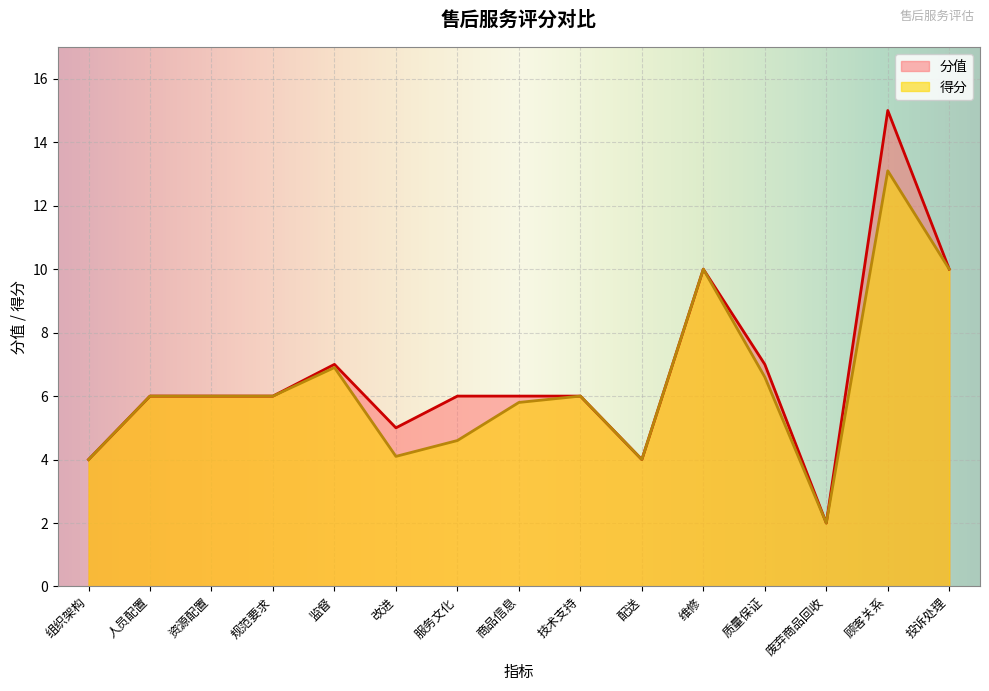

The value of 分值 at 组织架构 is 5.9. True or false?

False